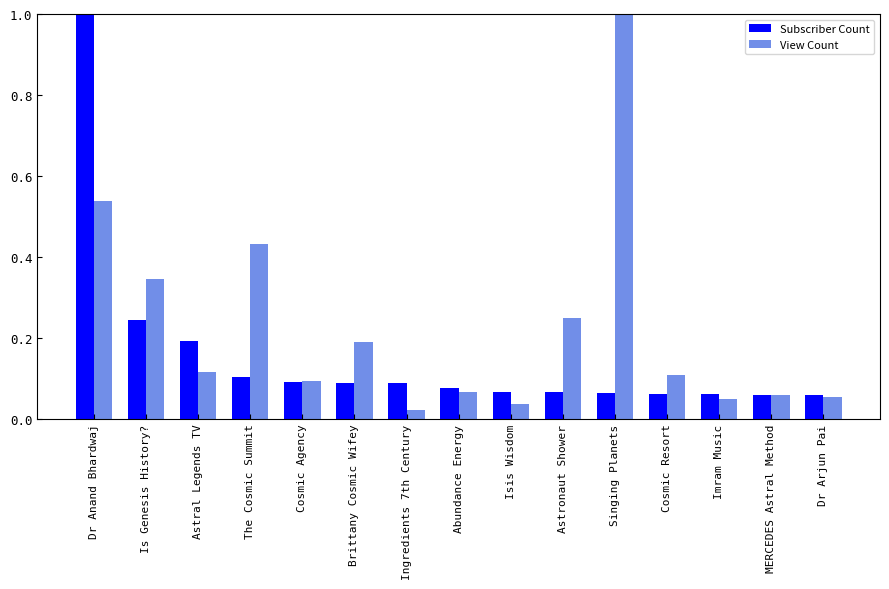

How many data points does each series have?

15